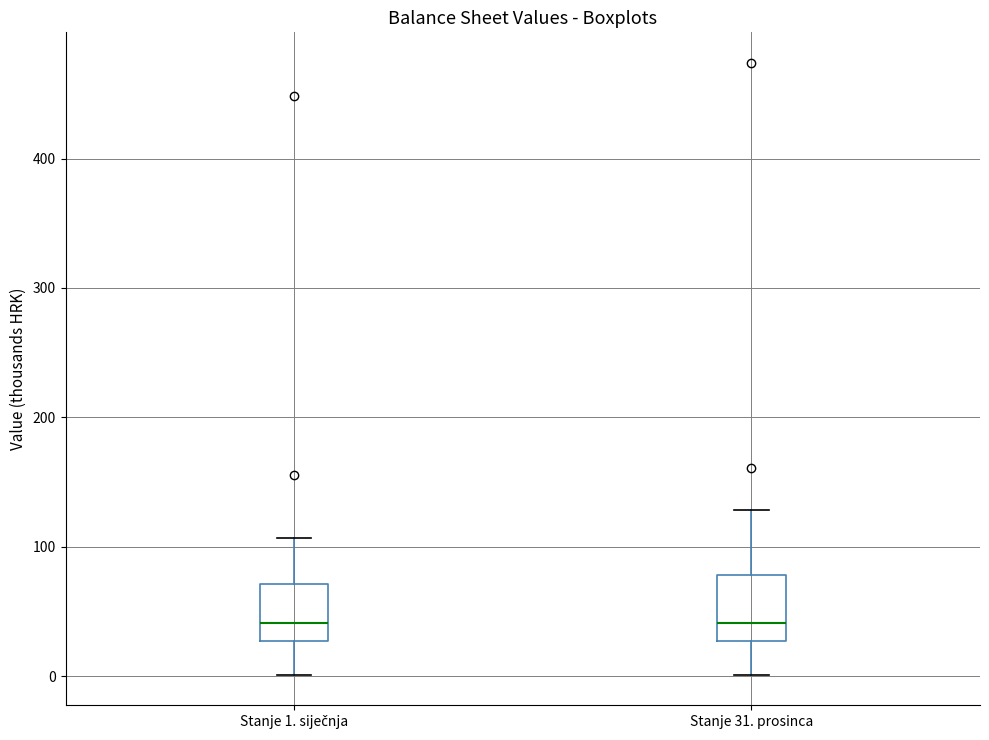

Reading left to right, read every box against the y-axis: the position of its median line, the range the box covers, and the ends of its whiskers. The values are not printed on the chart, so give them approximately, as read against the axis.

Stanje 1. siječnja: median 40, box 30 to 70, whiskers 0 to 110
Stanje 31. prosinca: median 40, box 30 to 80, whiskers 0 to 130